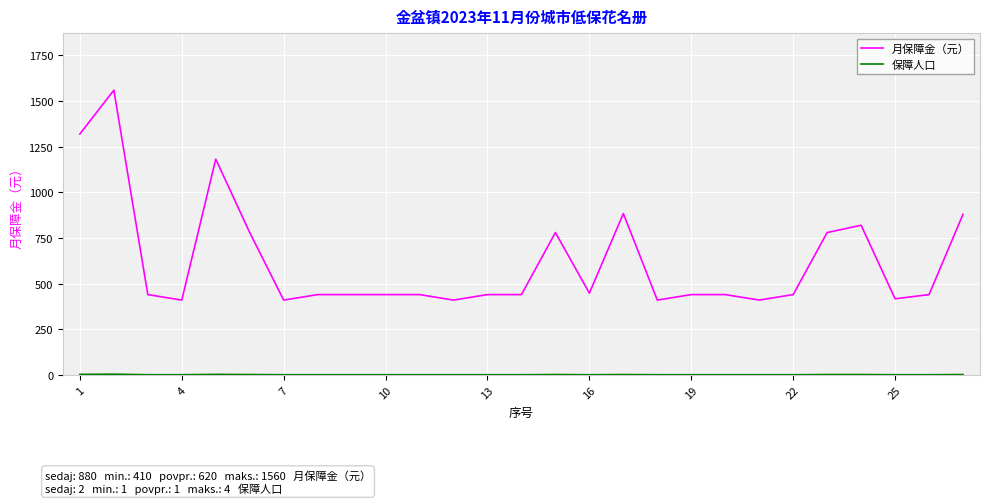

What is the maximum value shown in the chart?

1560